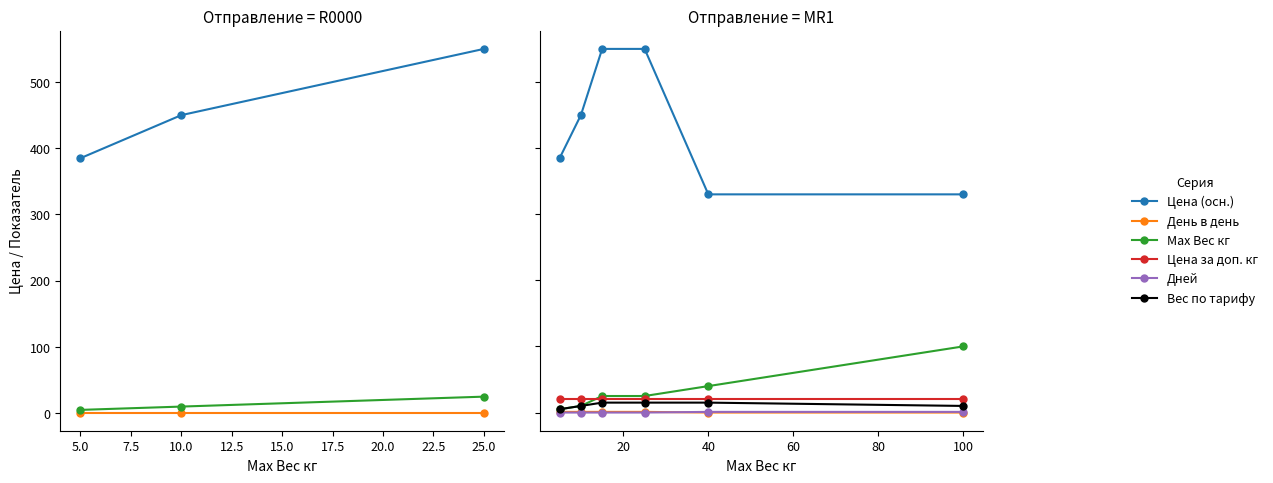

Rank the series by their maximum value, from highest to lowest.

Цена (осн.), Max Вес кг, Цена за доп. кг, Вес по тарифу, День в день, Дней